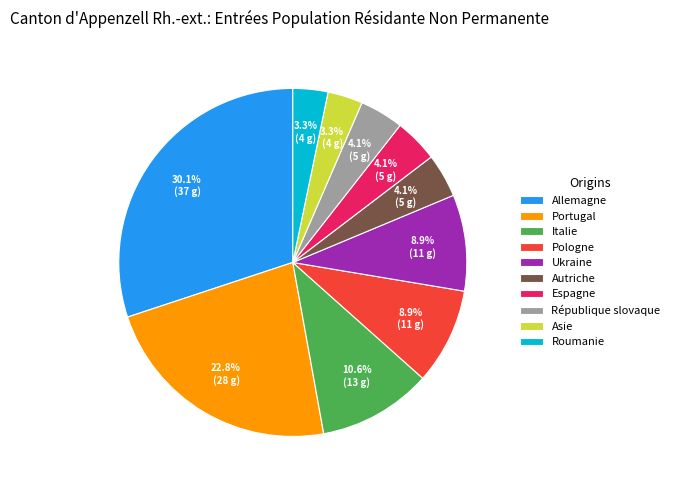

What is the ratio of the value at Asie to the value at Ukraine?

0.4